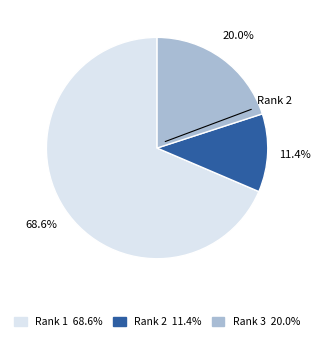

Is there a majority slice in this chart?

Yes